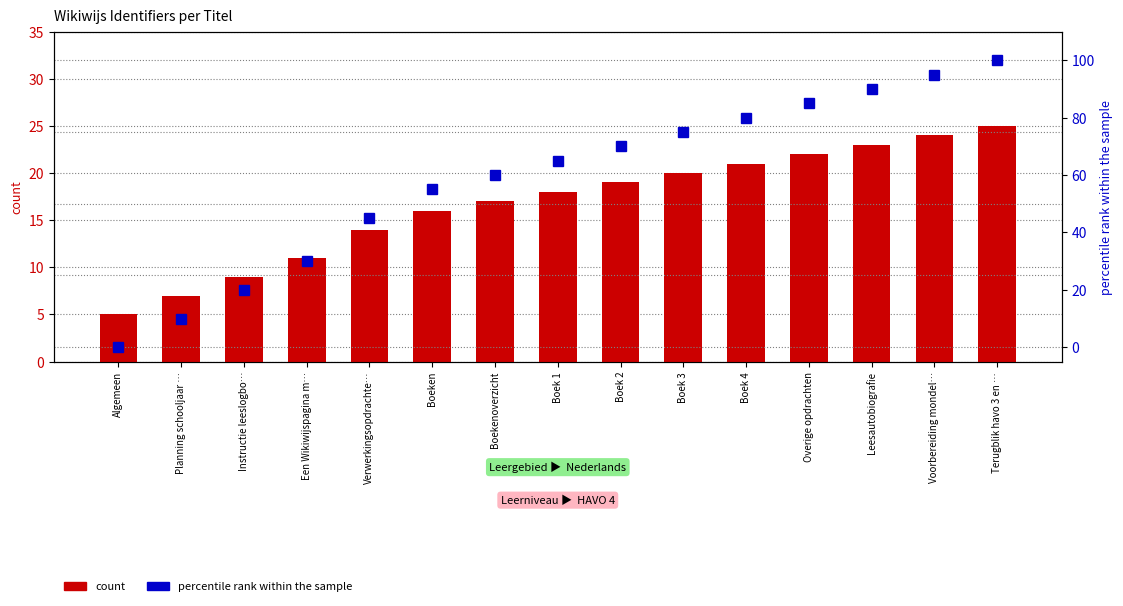

Which series has the largest range (max minus min)?

percentile rank within the sample